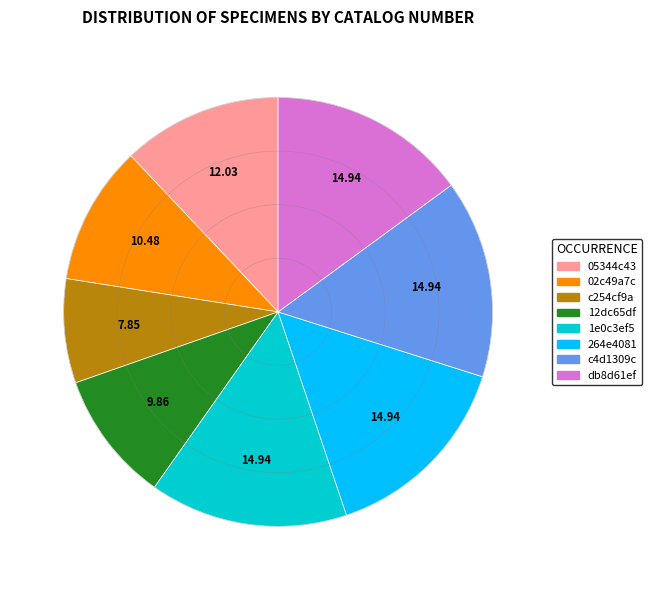

What is the ratio of the value at c254cf9a to the value at 1e0c3ef5?

0.5